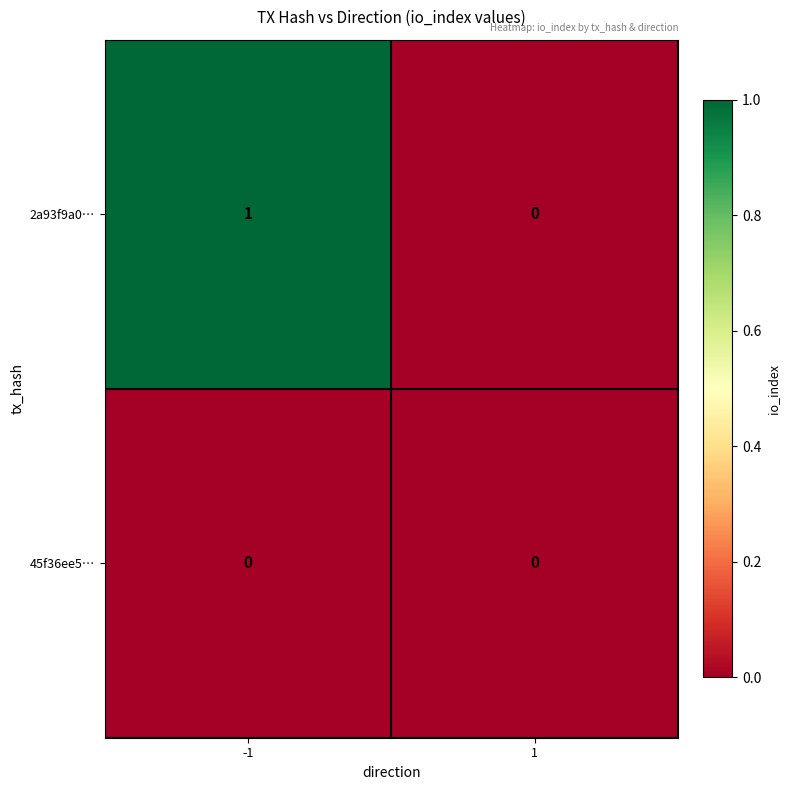

What is the maximum value shown in the chart?

1